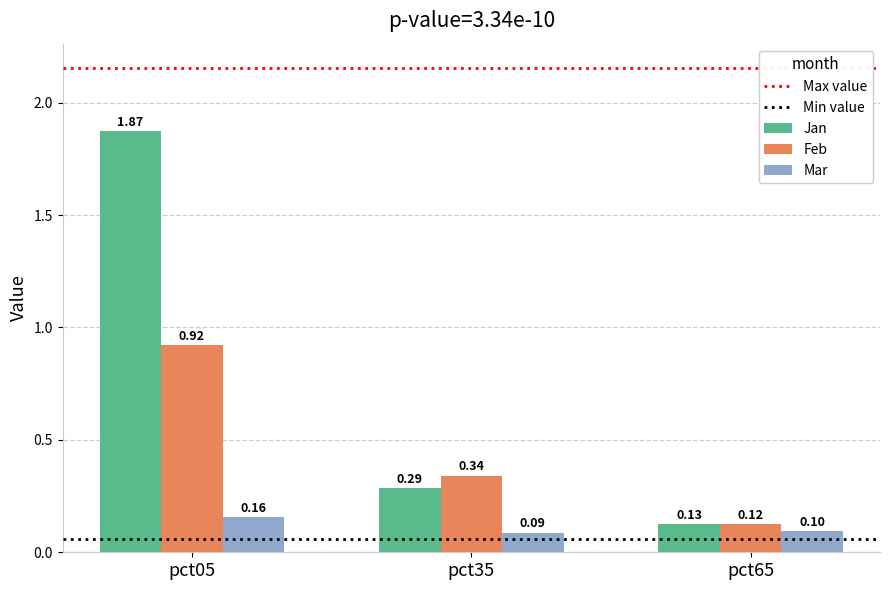

Where is Mar nearest to the value 0?

pct35